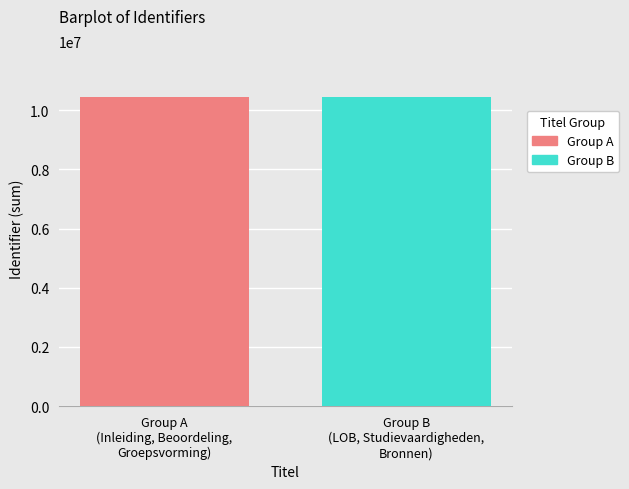

What is the minimum value shown in the chart?

10432088